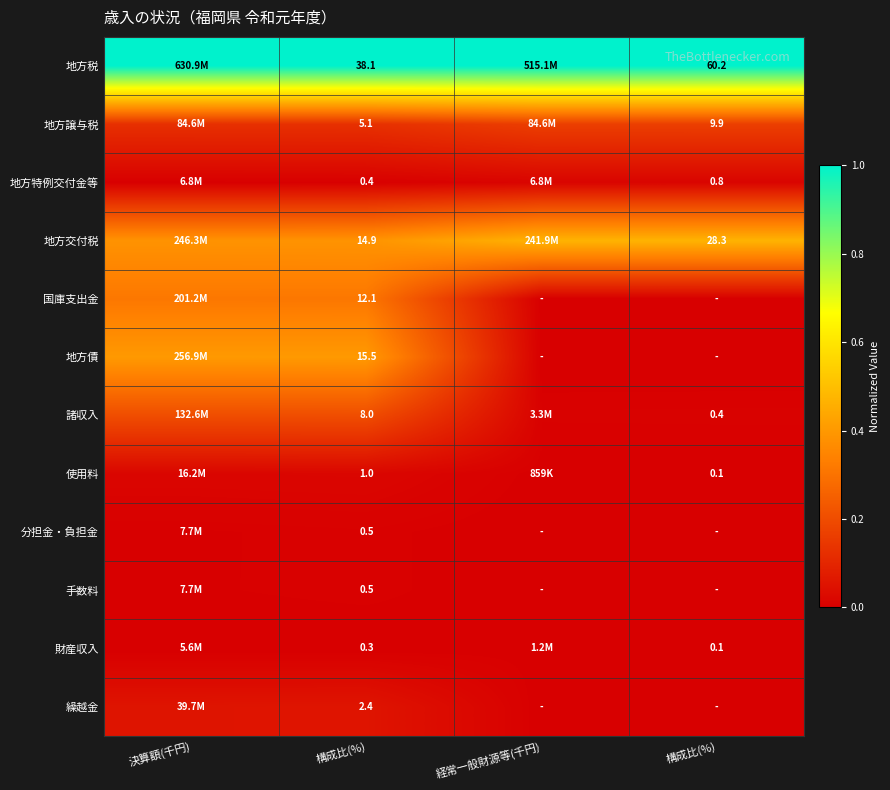

Is it true that 使用料 equals 0.0 at 構成比(%)?

False